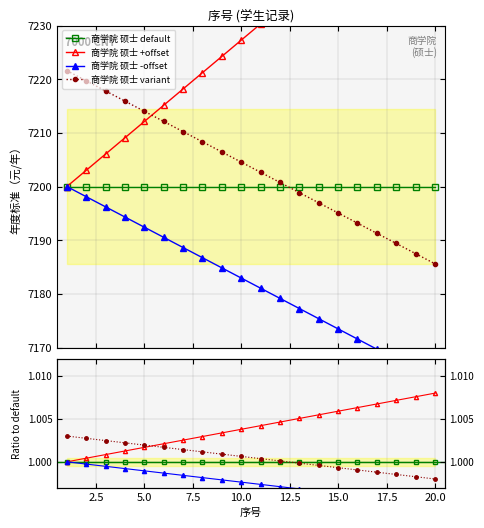

What is the highest value of the 商学院 硕士 +offset series?

1.0